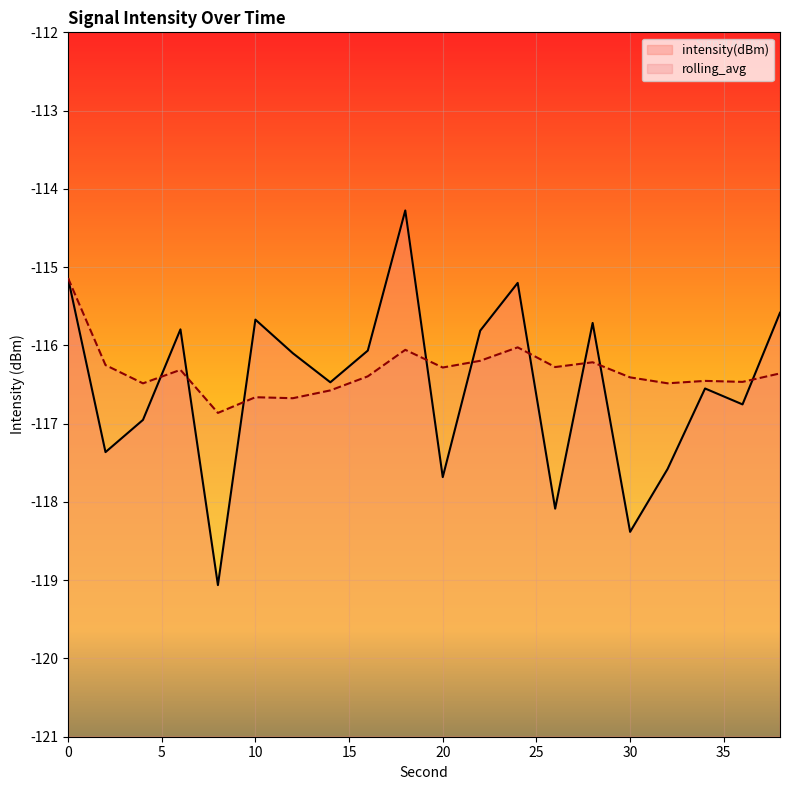

What are all the series names shown in the legend?

intensity(dBm), rolling_avg